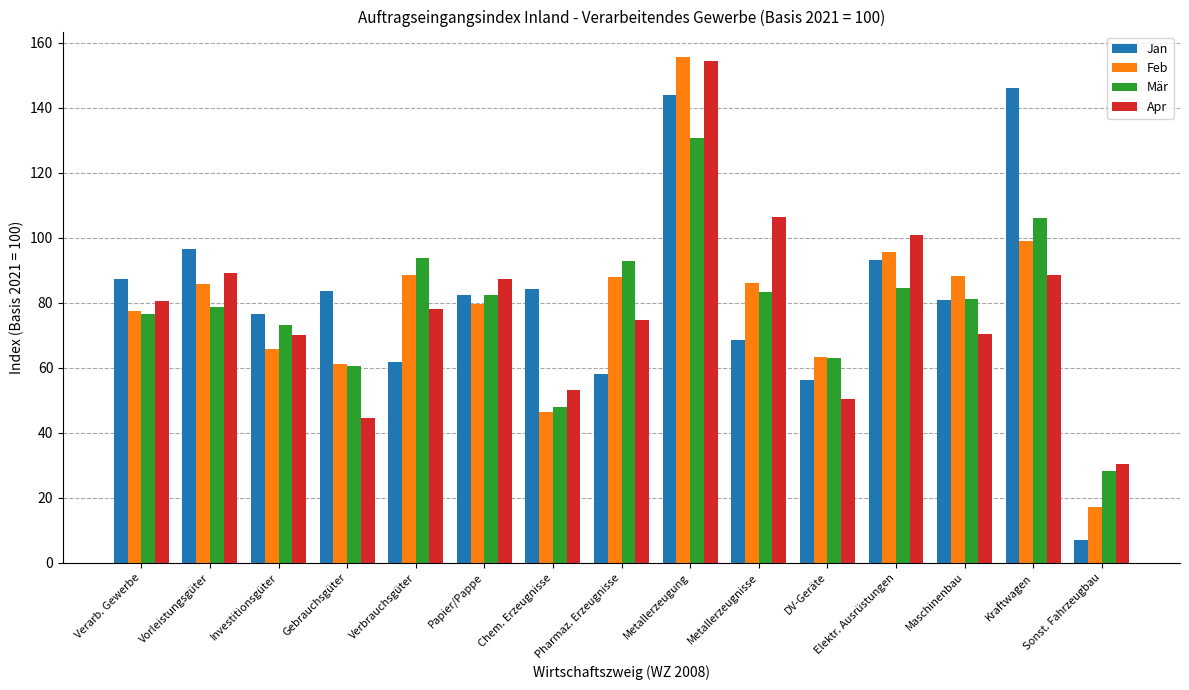

What is the label of the 8th bar from the left?

Pharmaz. Erzeugnisse